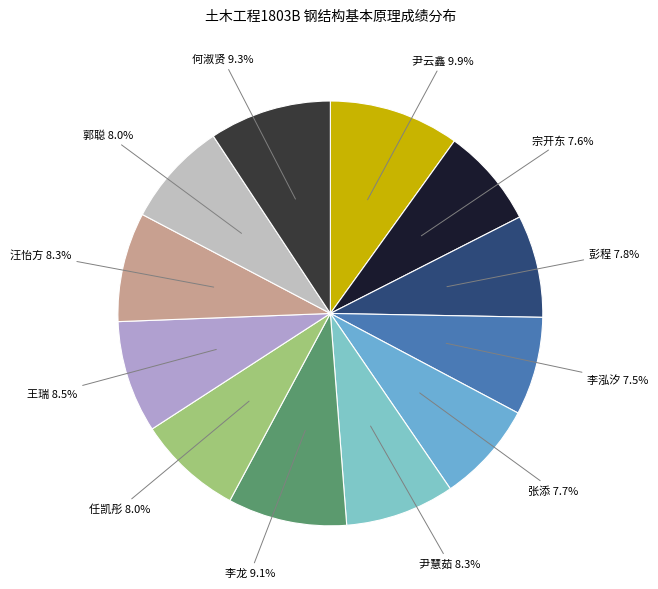

Count the number of slices in the pie.

12